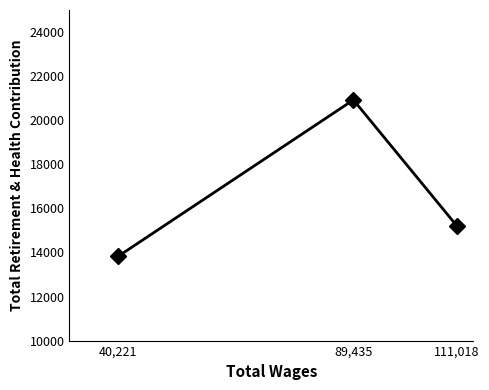

What is the ratio of the value at 40,221 to the value at 111,018?

0.9